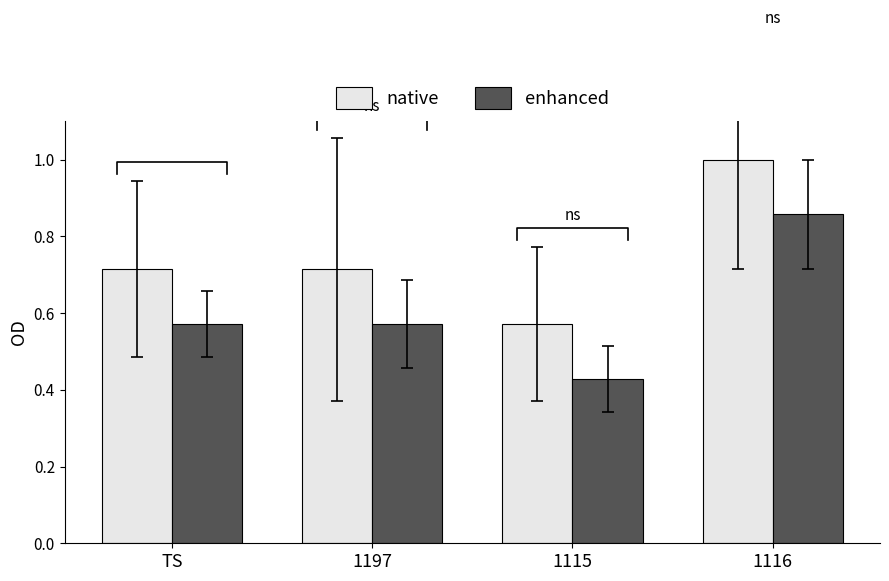

List the series in order of their peak value, lowest first.

enhanced, native